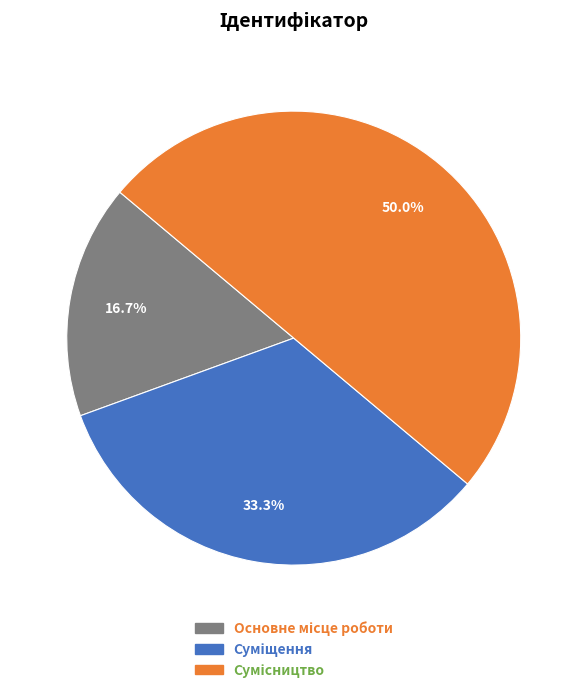

To the nearest percent, what is the combined percentage of Сумісництво and Суміщення?

83%